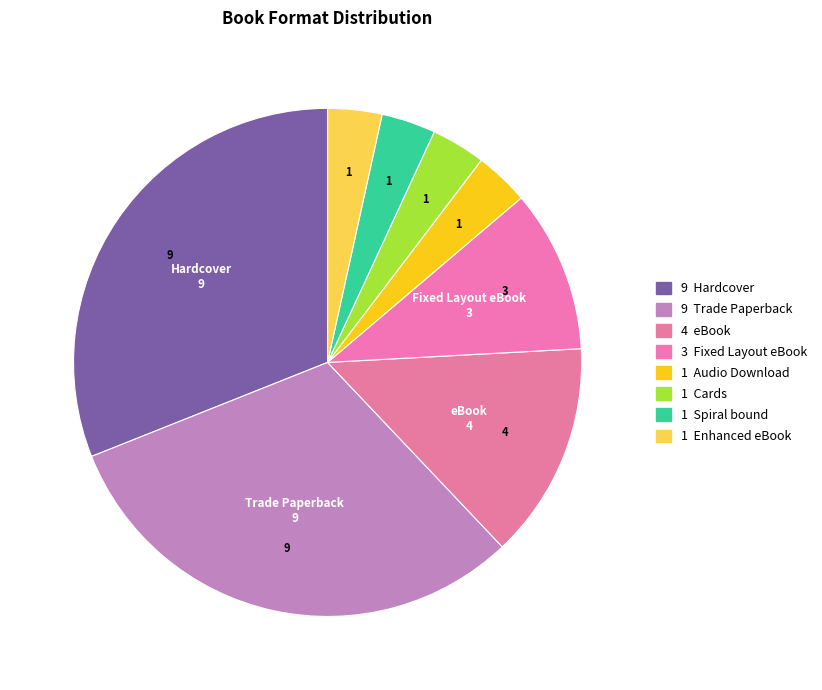

How many slices are in this pie chart?

8